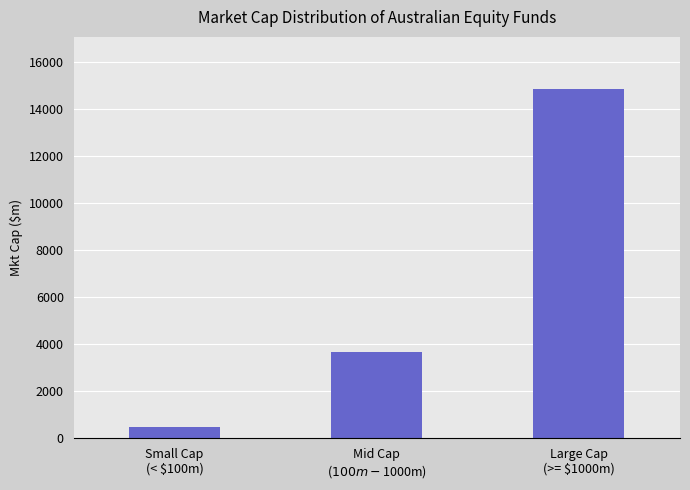

At which label is the value closest to 7644?

Mid Cap
($100m - $1000m)